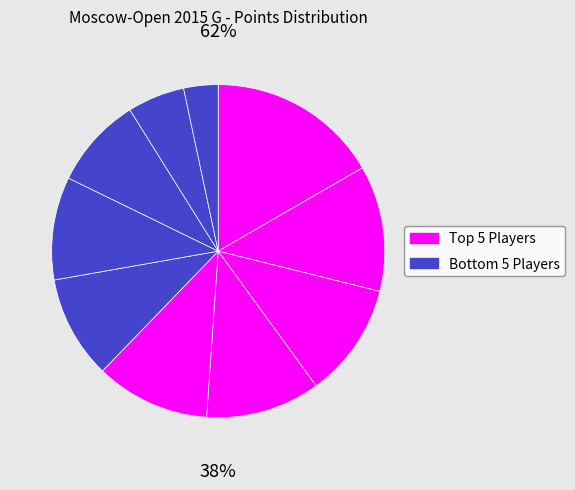

To the nearest percent, what is the average slice percentage?

10%